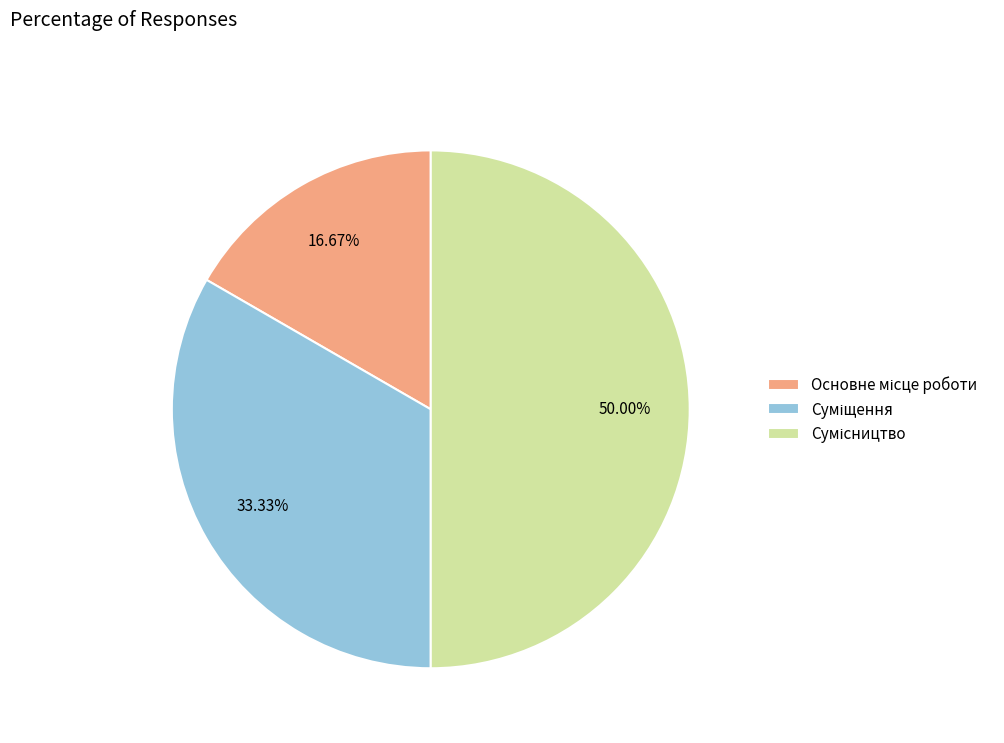

Count the number of slices in the pie.

3